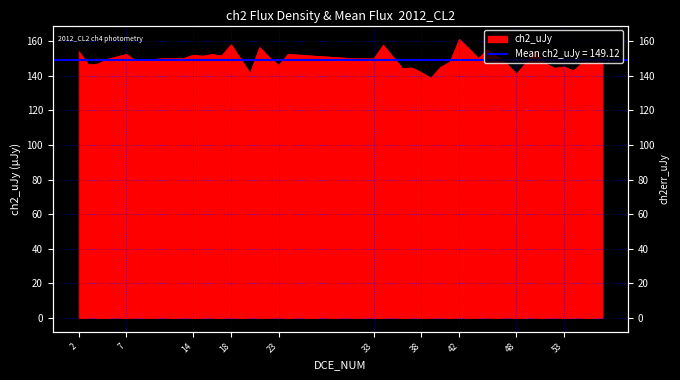

True or false: the data shows 52.3 at 7.

False